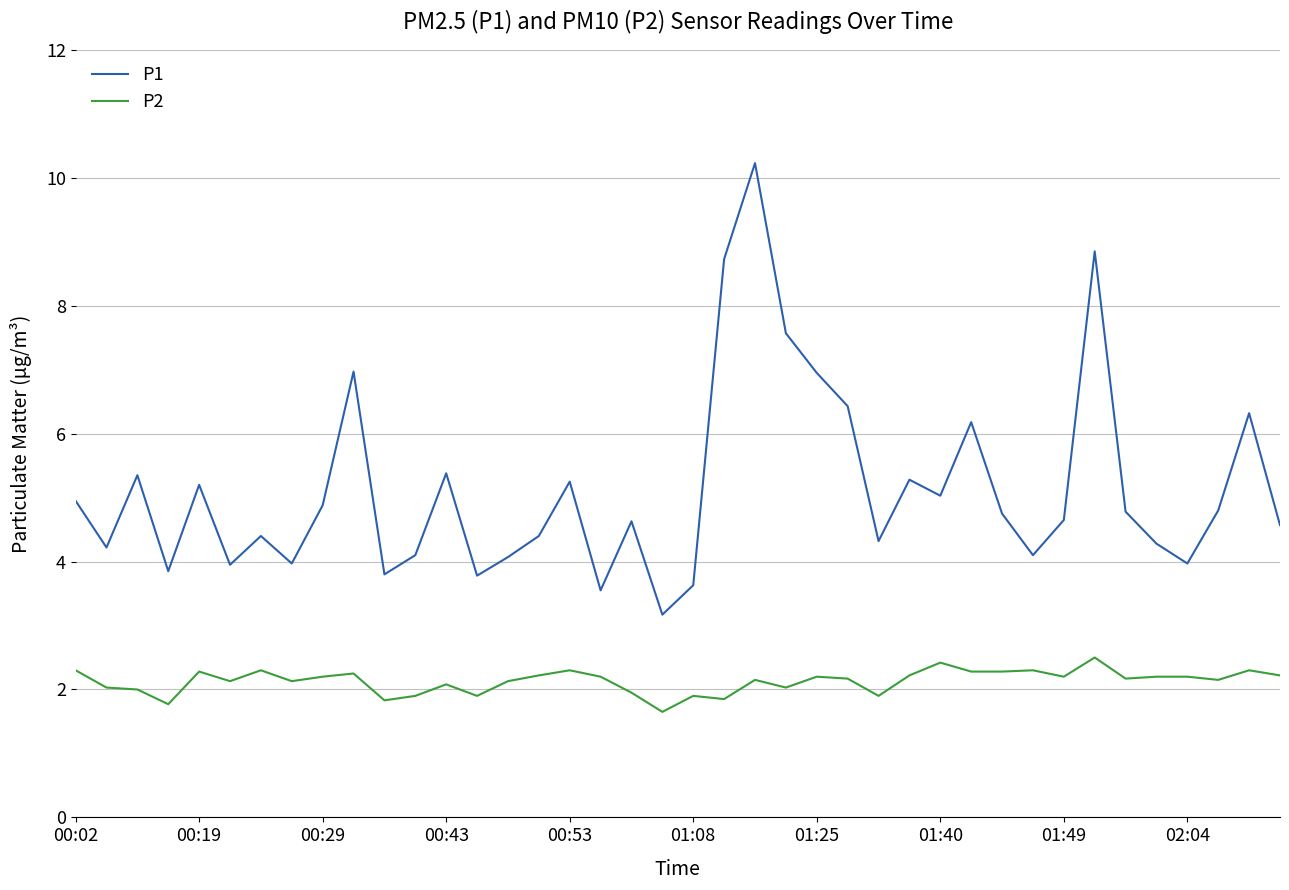

True or false: P1 has more than 0 interior local peaks.

True